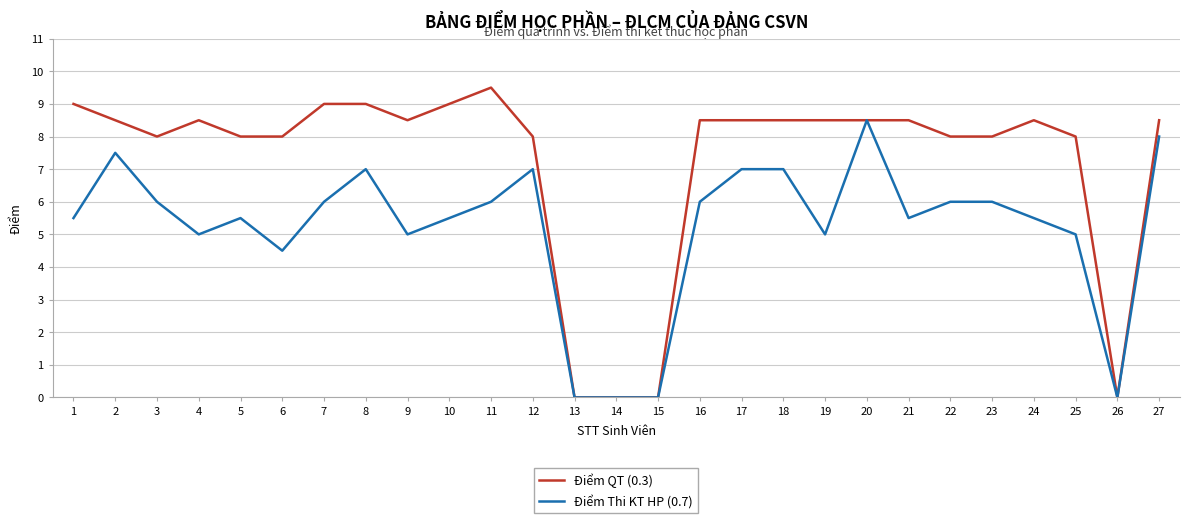

Which series has the widest spread of values?

Điểm QT (0.3)